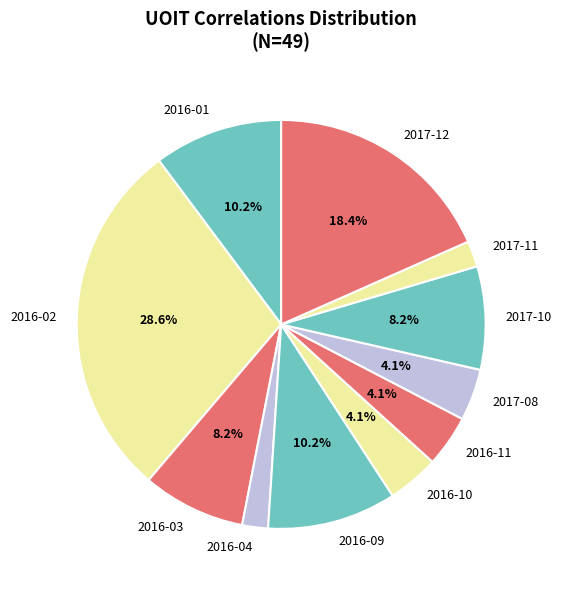

To the nearest percent, what percentage of the pie is 2017-08?

4%